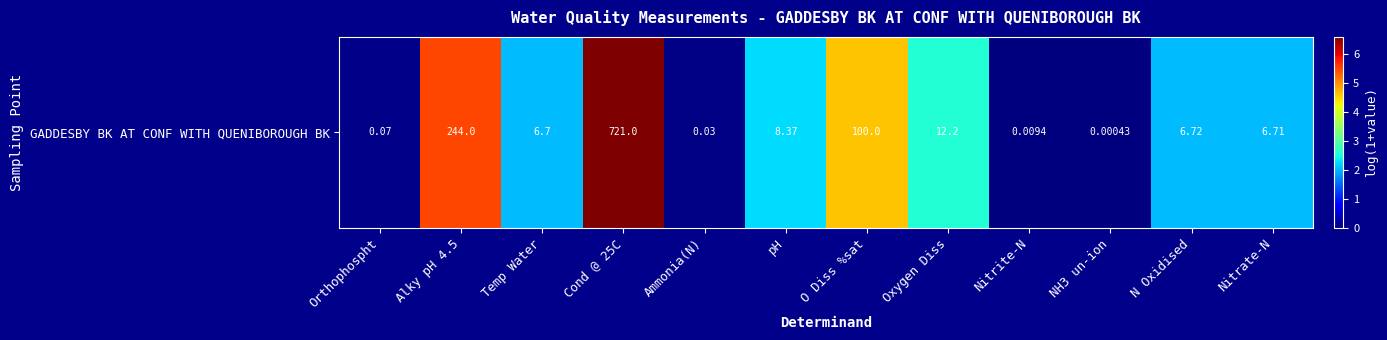

Reading right to left, transcribe all the data shown in this chart.

Nitrate-N=2.0	N Oxidised=2.0	NH3 un-ion=0.0	Nitrite-N=0.0	Oxygen Diss=2.6	O Diss %sat=4.6	pH=2.2	Ammonia(N)=0.0	Cond @ 25C=6.6	Temp Water=2.0	Alky pH 4.5=5.5	Orthophospht=0.1